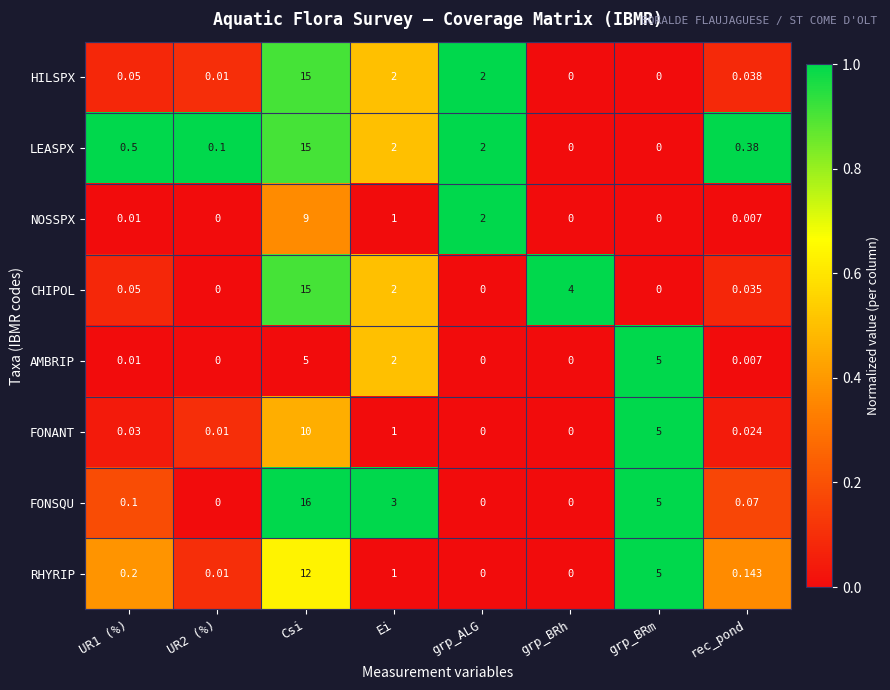

Is the value of FONANT at grp_BRh greater than the value of FONSQU at Csi?

No